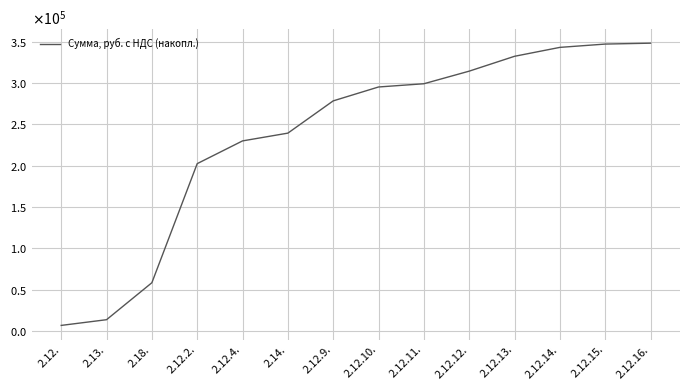

Does the chart display data point markers on the line(s)?

No